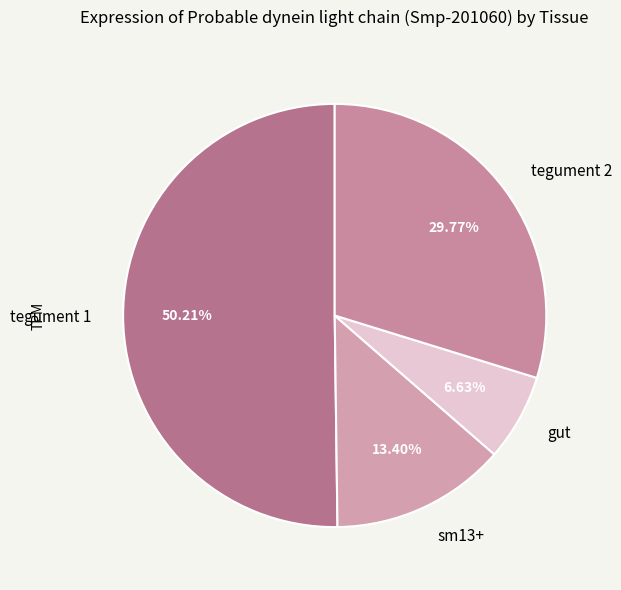

To the nearest percent, what is the difference between the gut and tegument 1 slice percentages?

44%